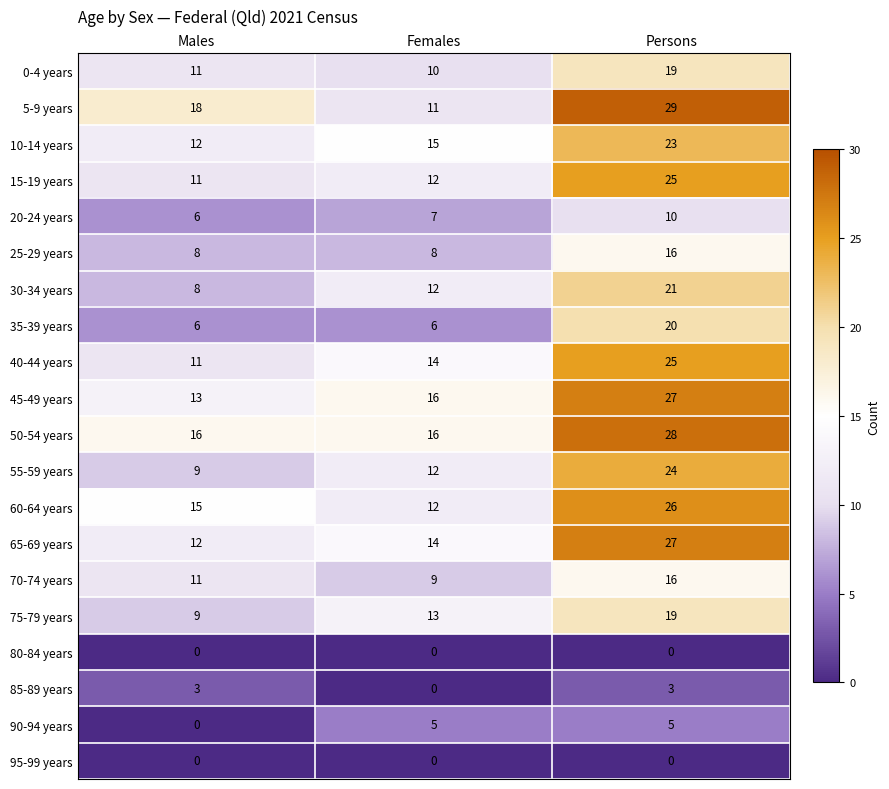

What is the average value of the 90-94 years series?

3